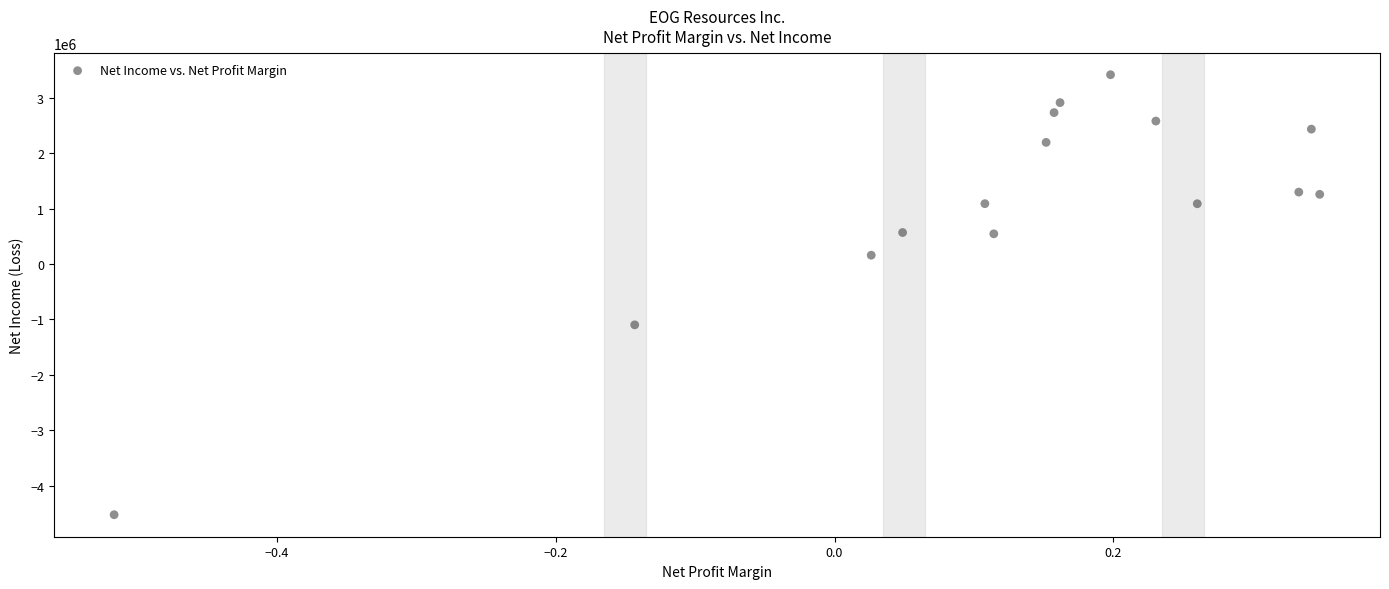

What Y value in the scatter plot is closest to -552737?

-1096686